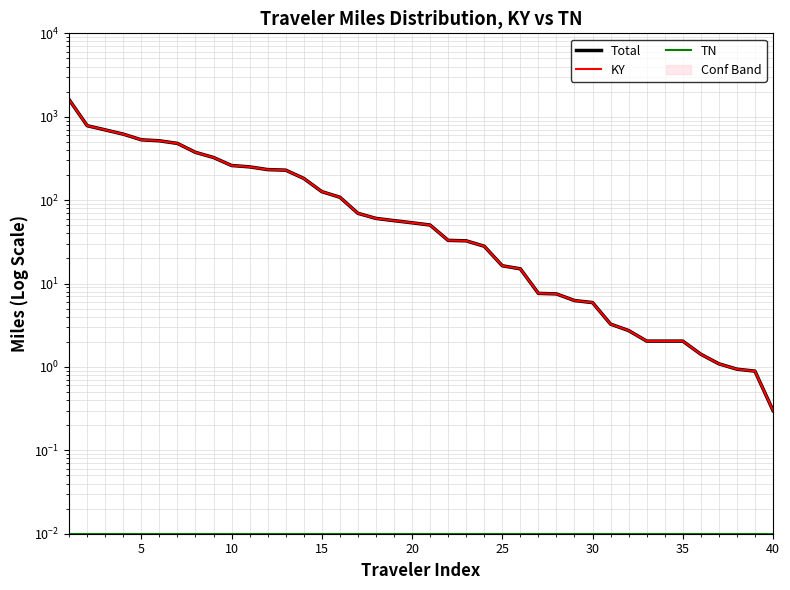

True or false: Total and TN intersect in this chart.

False